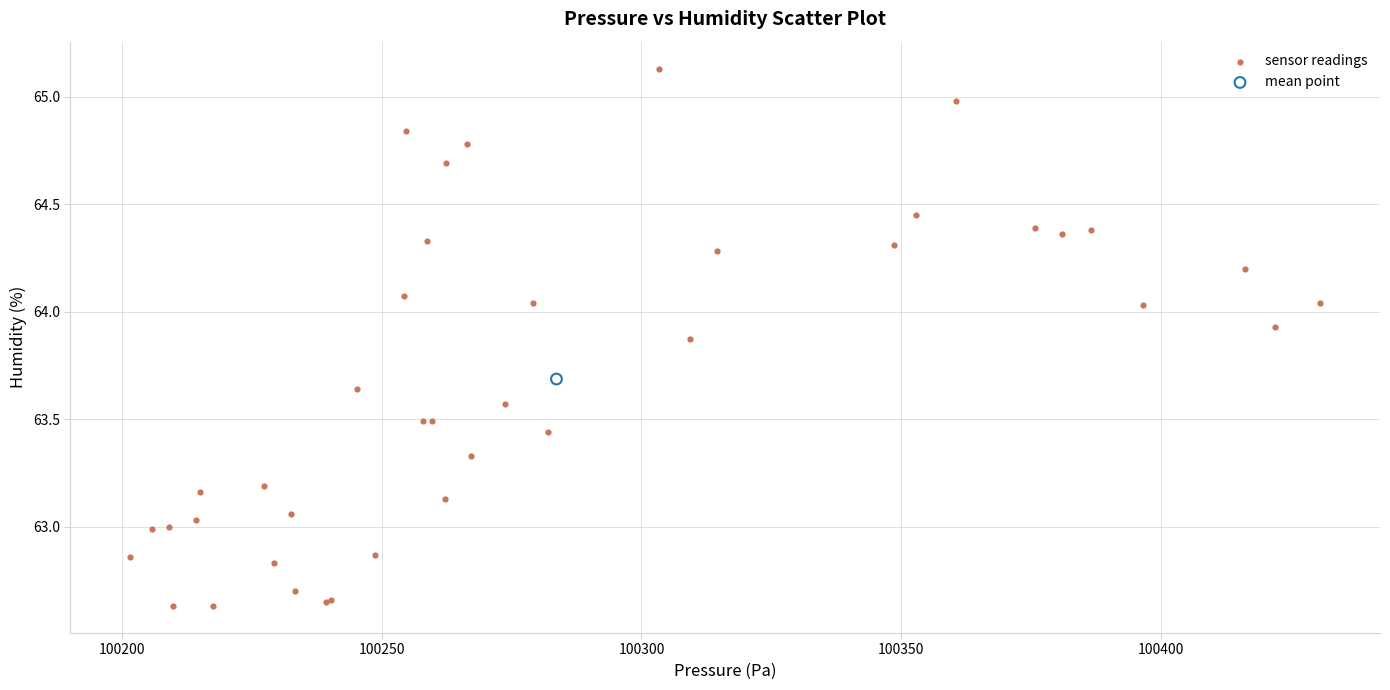

What are all the series names shown in the legend?

sensor readings, mean point